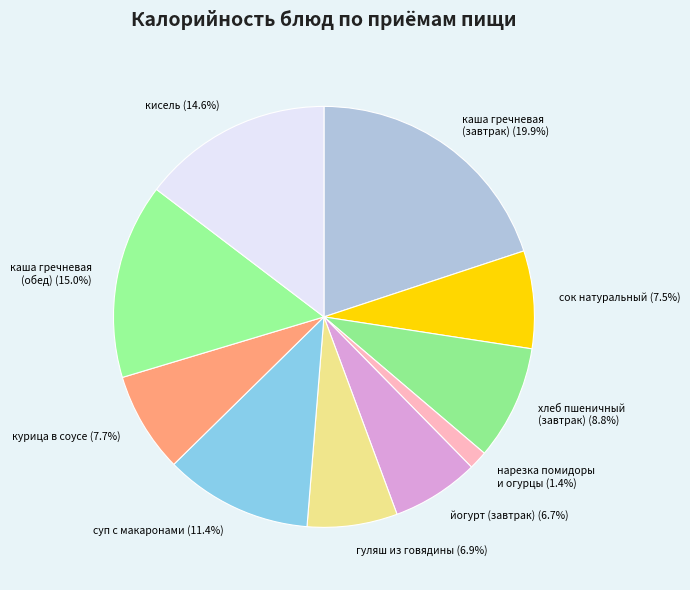

Count the number of slices in the pie.

10